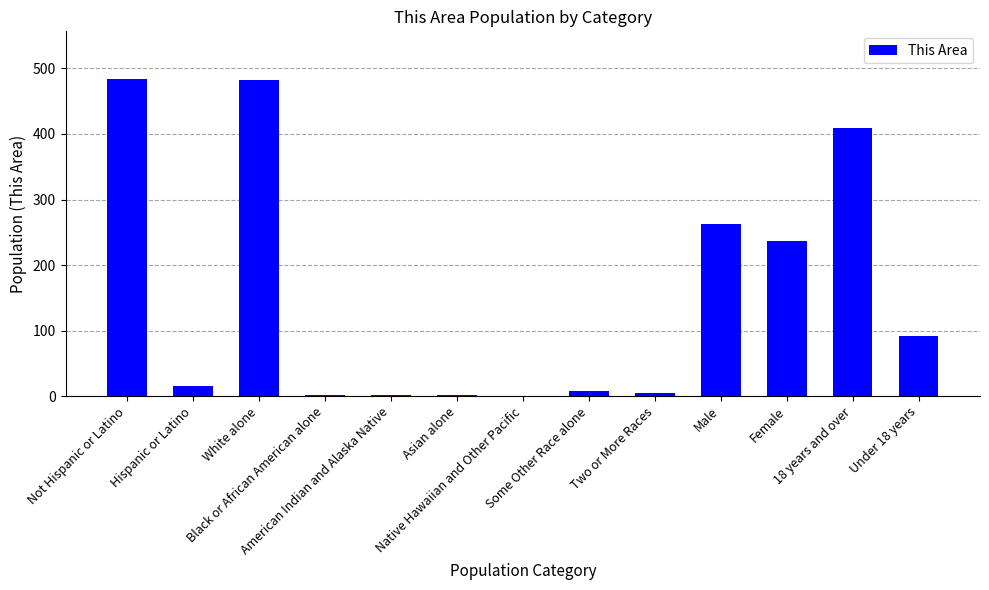

The chart shows a value of 716 at White alone. True or false?

False